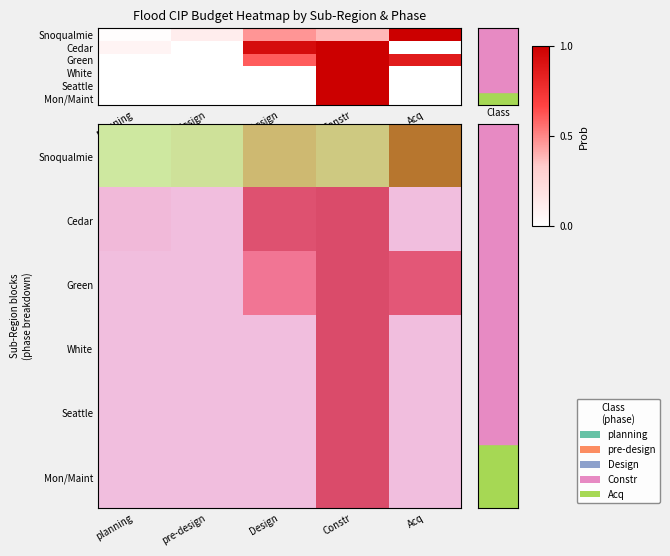

List the series in order of their peak value, highest first.

Snoqualmie, Cedar, Green, White, Seattle, Mon/Maint